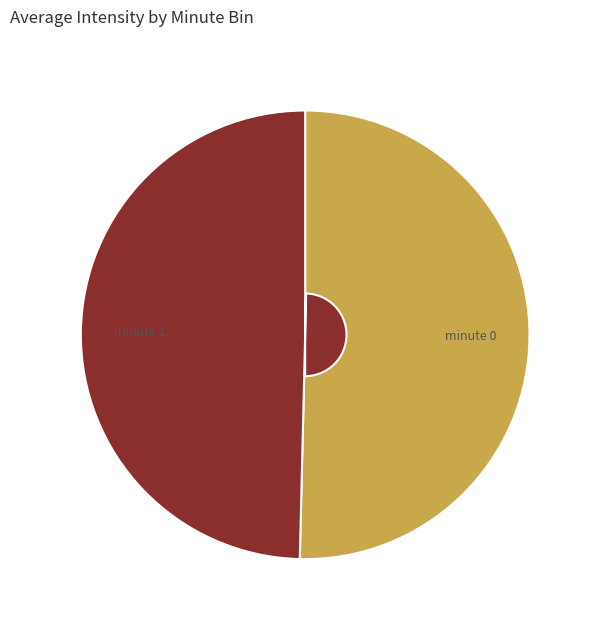

Which slice is the largest?

minute 0